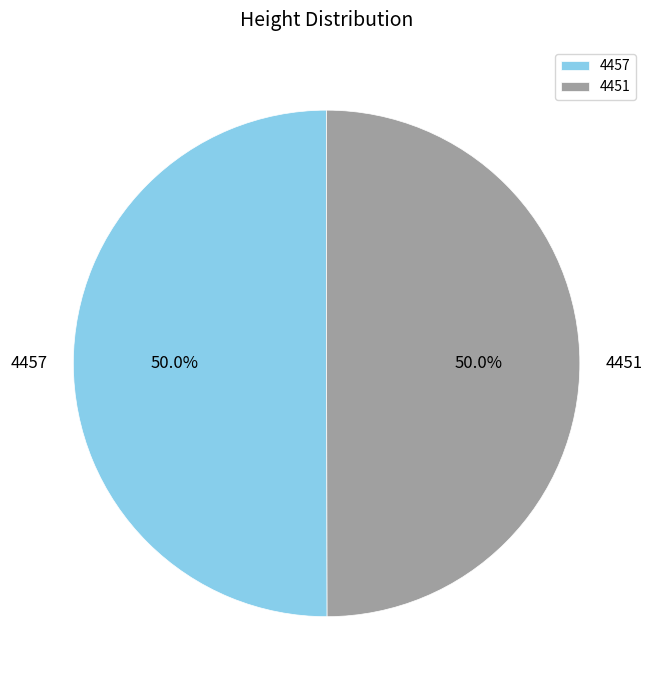

How many segments does this pie chart have?

2